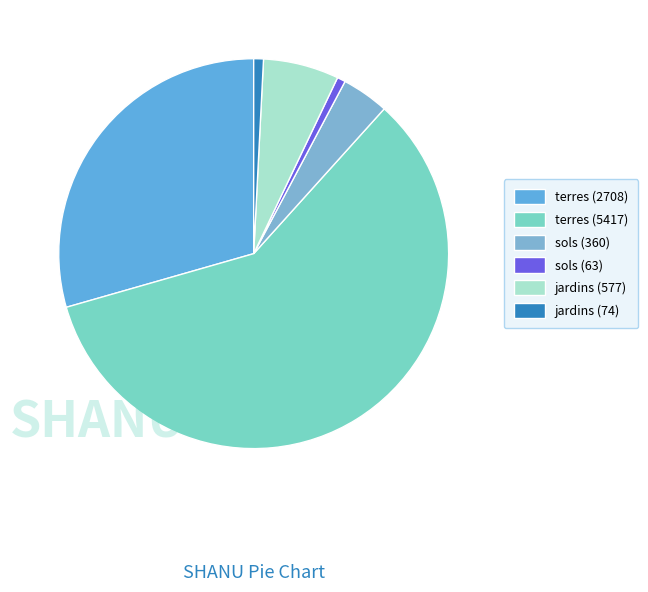

To the nearest percent, what percentage of the pie is jardins (577)?

6%